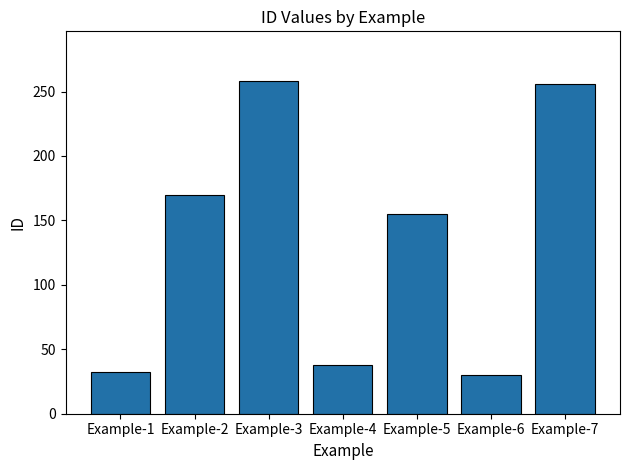

Reading left to right, extract all data points from this chart.

32	170	258	38	155	30	256